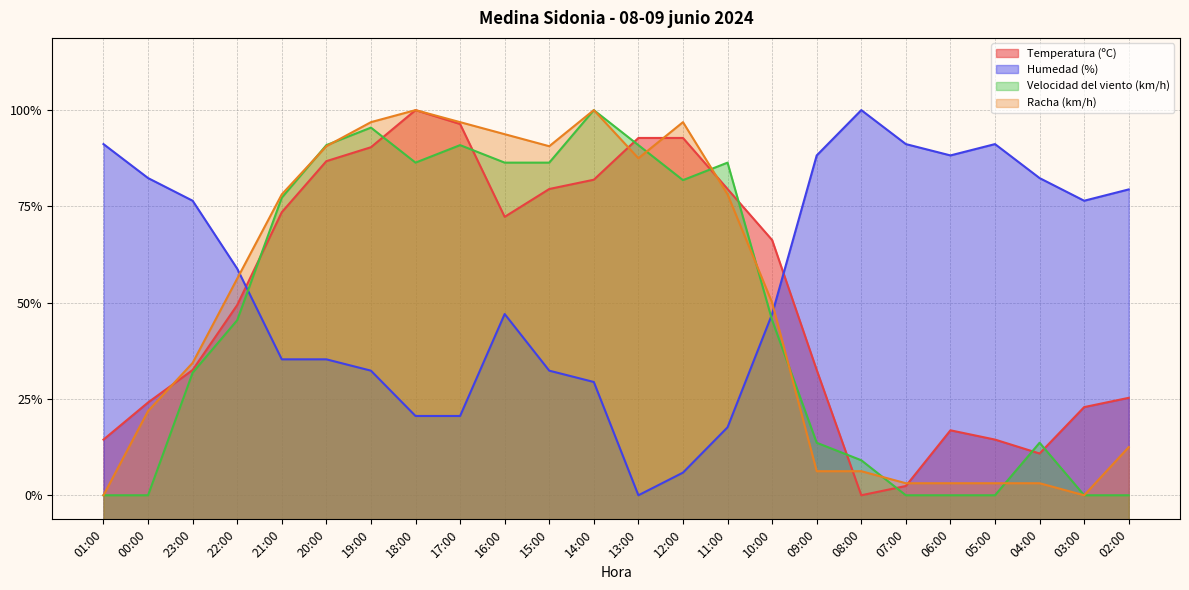

At which label does Racha (km/h) reach its minimum?

01:00